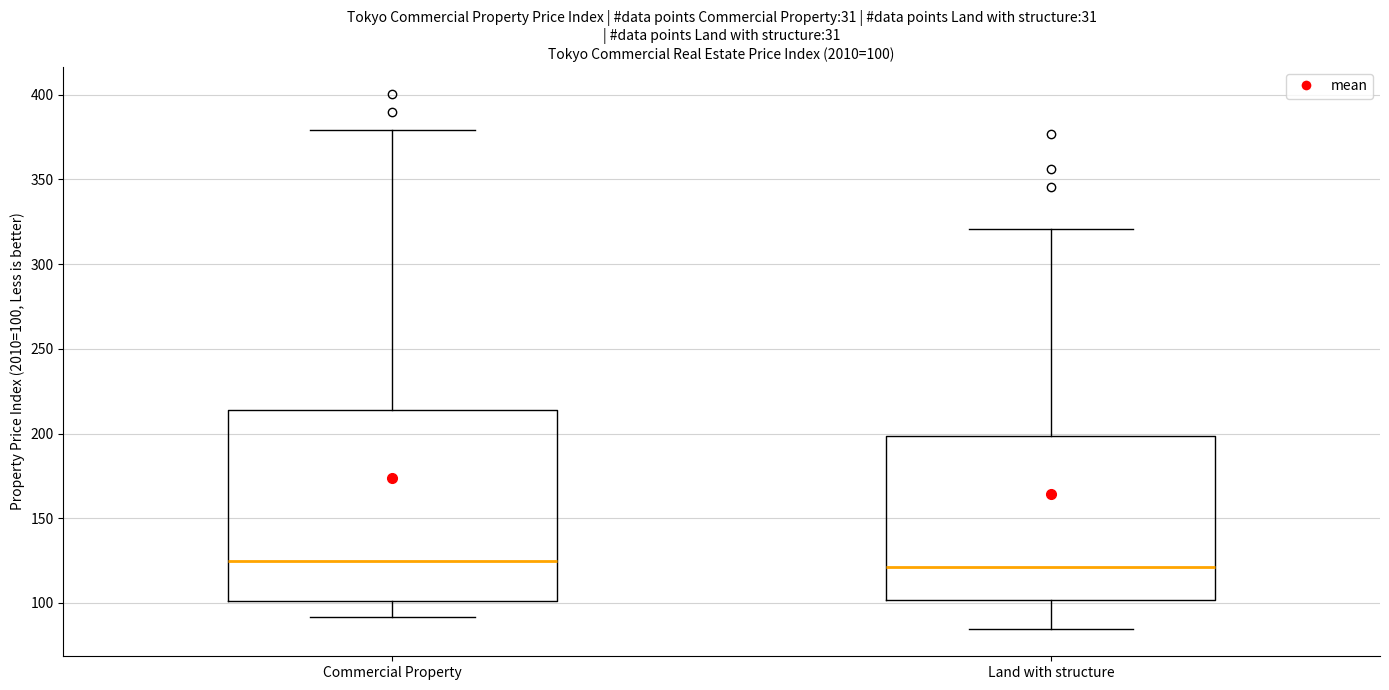

Which box is the tallest, from its lower edge to its upper edge?

Commercial Property